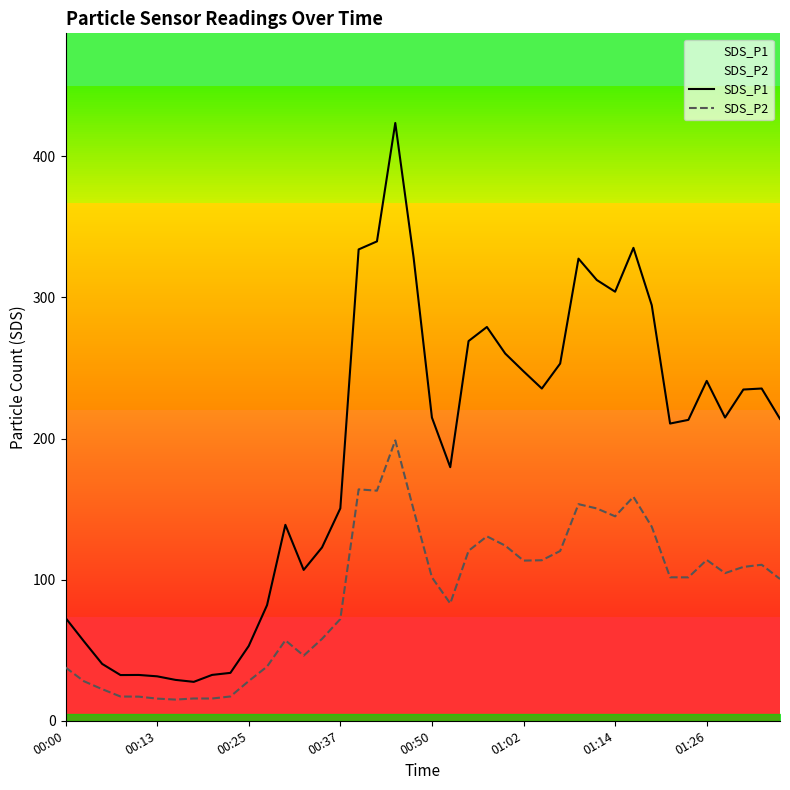

Reading left to right, what are all the values shown in this chart?

SDS_P1: 72.9	56.4	40.3	32.4	32.5	31.5	29.0	27.6	32.5	34.0	53.0	82.0	138.8	106.9	122.8	150.5	334.0	339.7	423.6	328.2	214.9	179.7	269.1	279.1	260.2	247.7	235.4	253.1	327.5	312.3	304.1	335.1	294.4	210.6	213.2	240.8	214.9	234.7	235.4	213.9
SDS_P2: 37.8	28.1	22.4	17.2	17.1	15.7	15.0	15.8	15.8	17.2	28.1	38.4	57.0	46.1	58.0	72.1	164.0	163.1	198.7	149.5	101.6	83.1	120.4	130.7	124.1	113.5	113.8	120.3	153.5	150.4	144.9	158.7	137.5	101.7	101.6	114.0	104.6	109.0	110.5	100.5